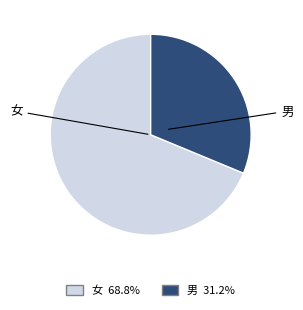

Does 男 represent more than half of the total?

No